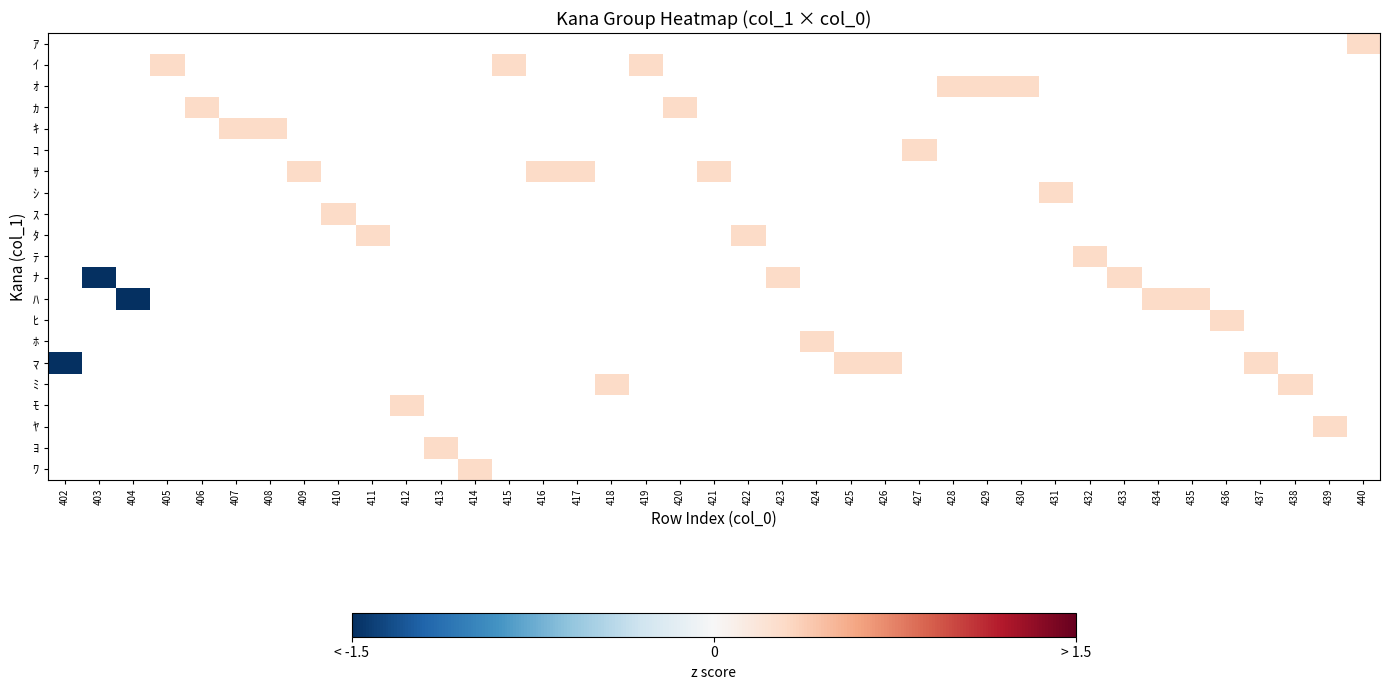

How many data points does each series have?

39